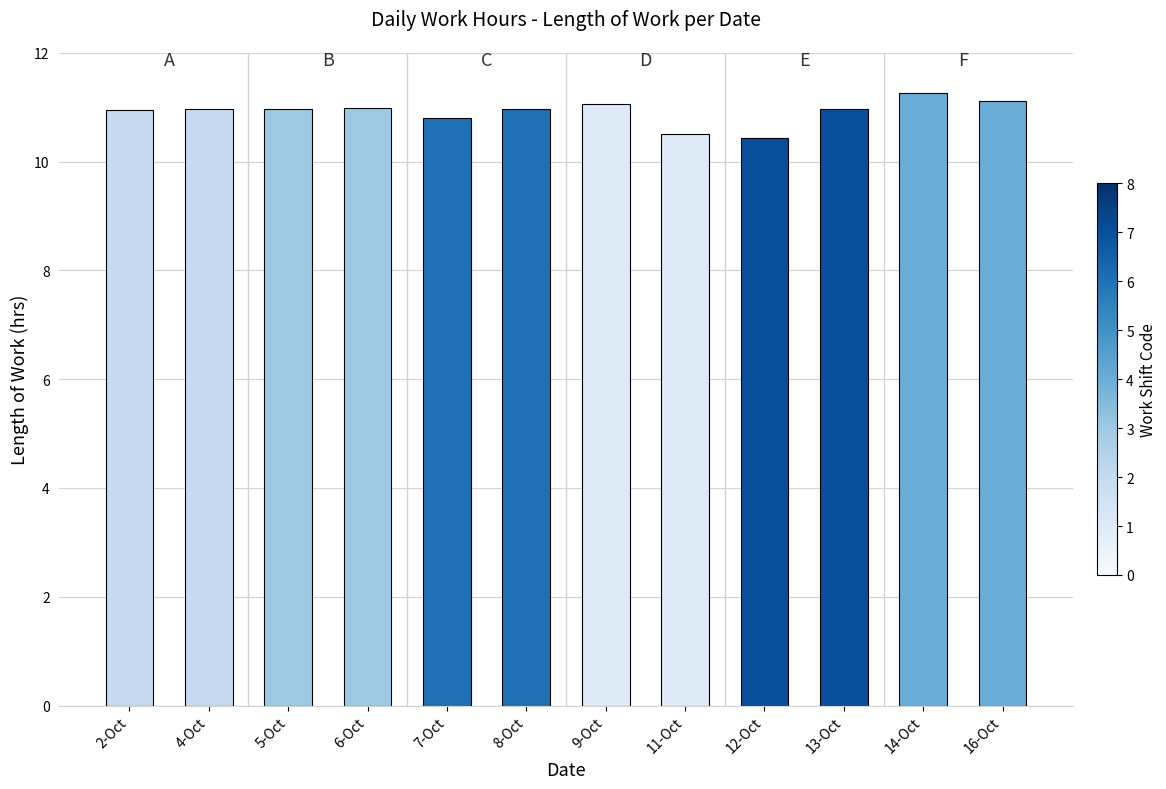

What is the sum of all values?

131.0